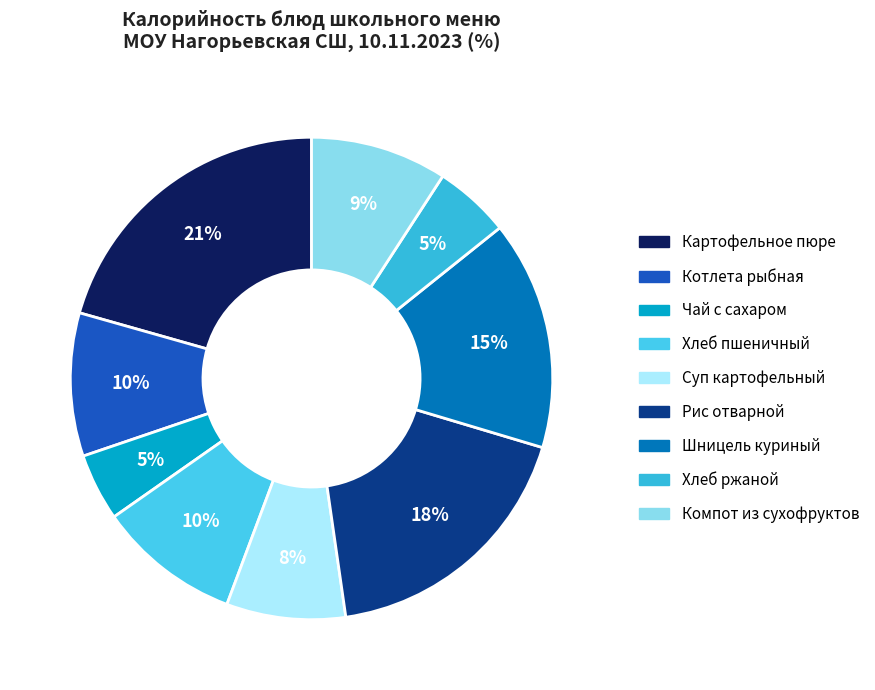

The Хлеб ржаной slice represents 5% of the pie. True or false?

True